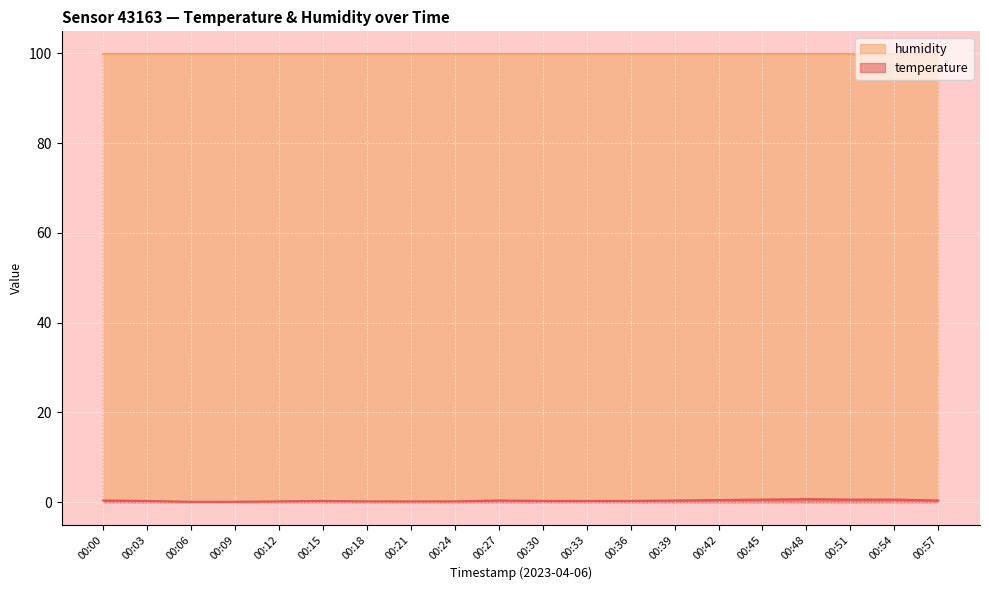

Rank the categories by value from lowest to highest.

00:06, 00:09, 00:12, 00:18, 00:21, 00:24, 00:03, 00:15, 00:30, 00:33, 00:36, 00:00, 00:27, 00:39, 00:57, 00:42, 00:45, 00:51, 00:54, 00:48